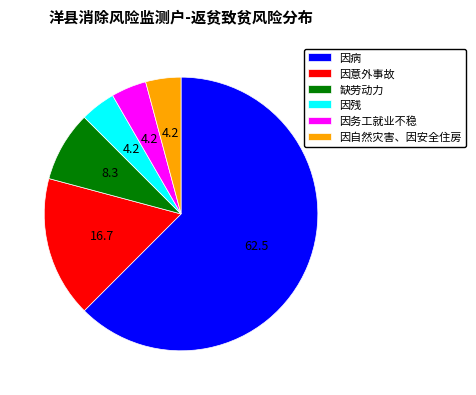

What is the ratio of the value at 因自然灾害、因安全住房 to the value at 因残?

1.0